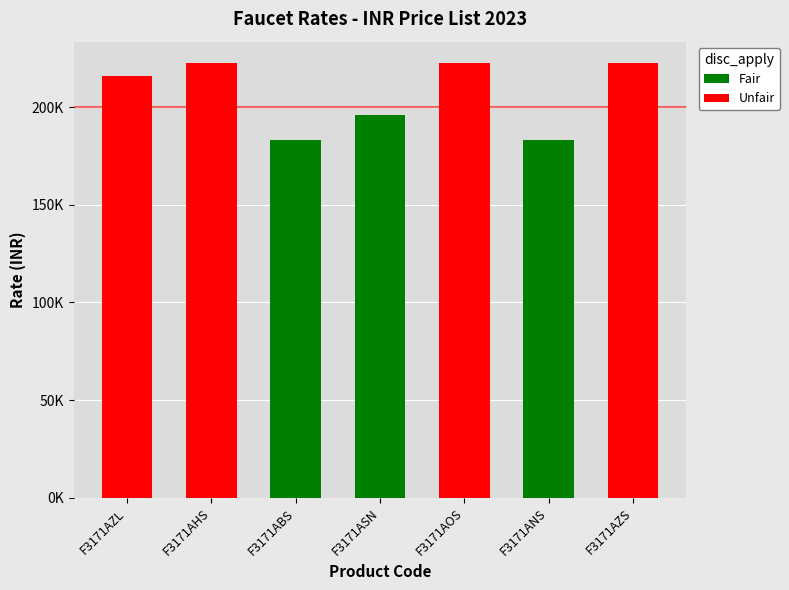

What is the sum of the values at F3171ANS and F3171AZS?

405480.0